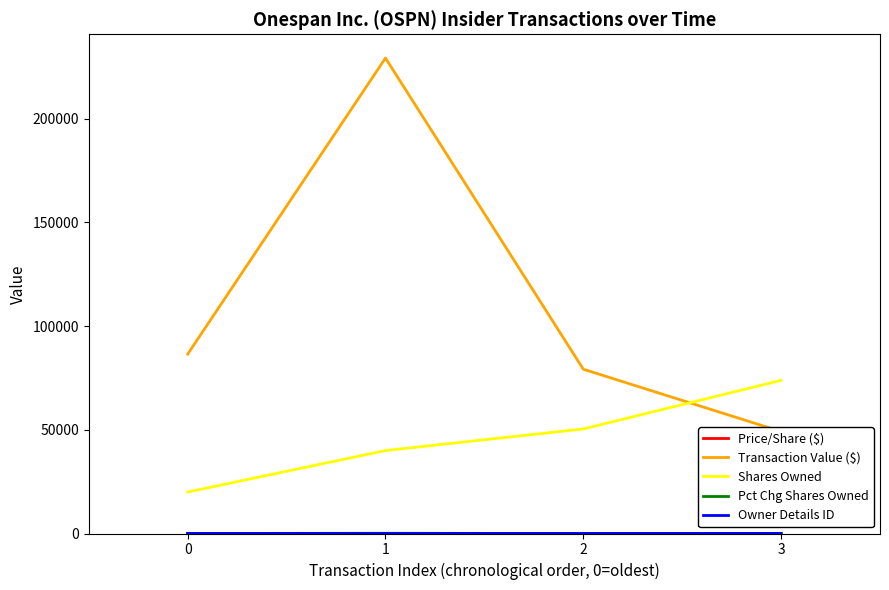

True or false: Shares Owned has a value of 20000.0 at 0.

True